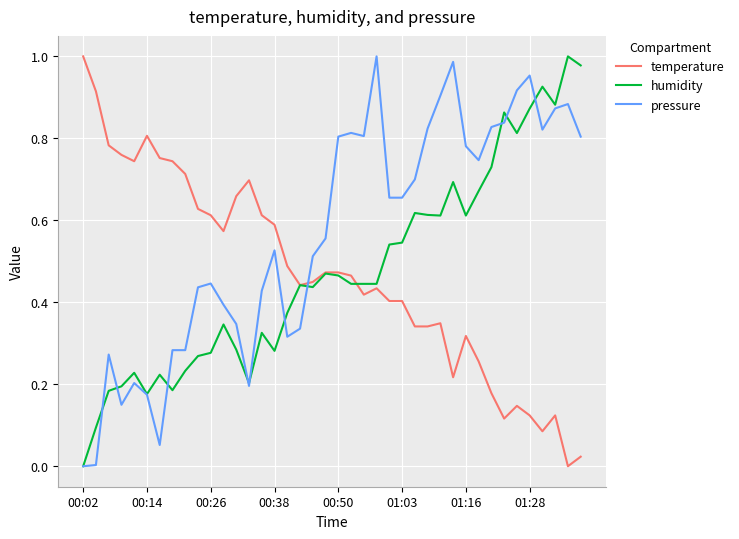

Does the chart display data point markers on the line(s)?

No